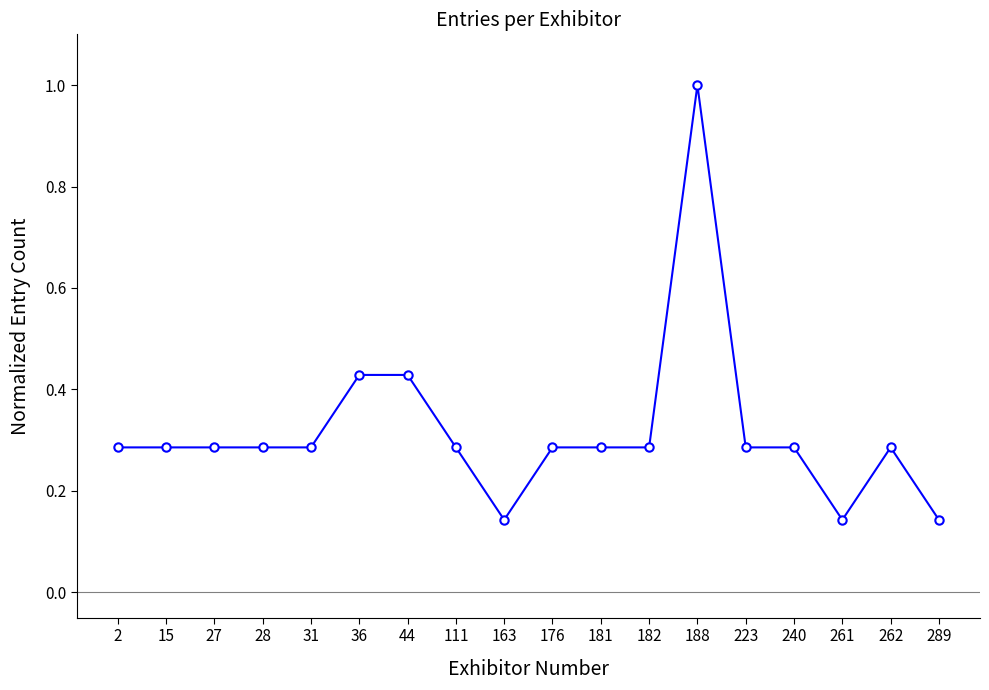

True or false: the data shows 0.5 at 31.

False